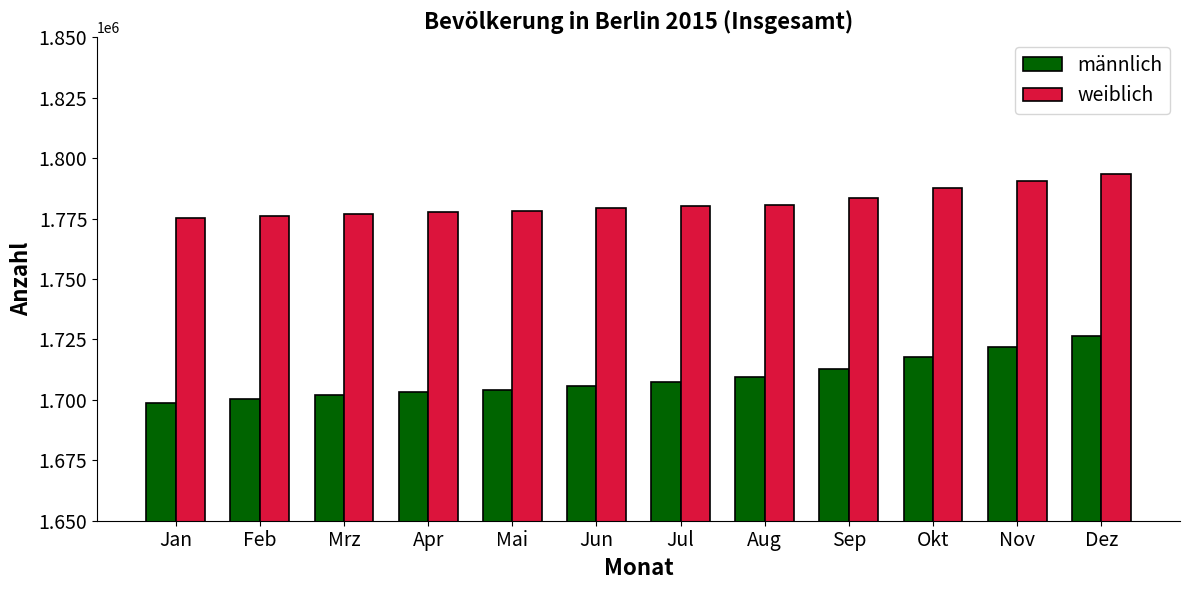

What is the difference between the second highest and second lowest values in the männlich series?

21291